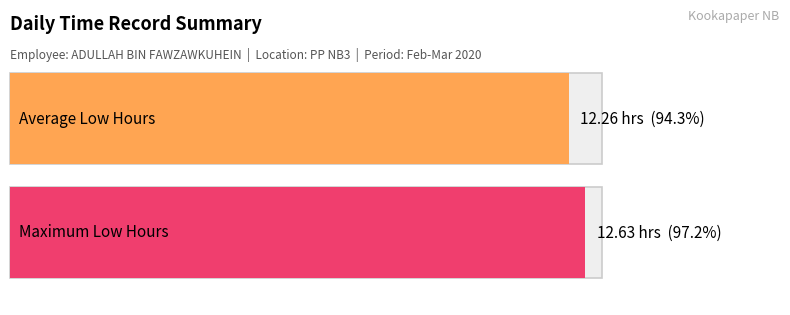

What is the average value of the Low (hours) series?

12.3